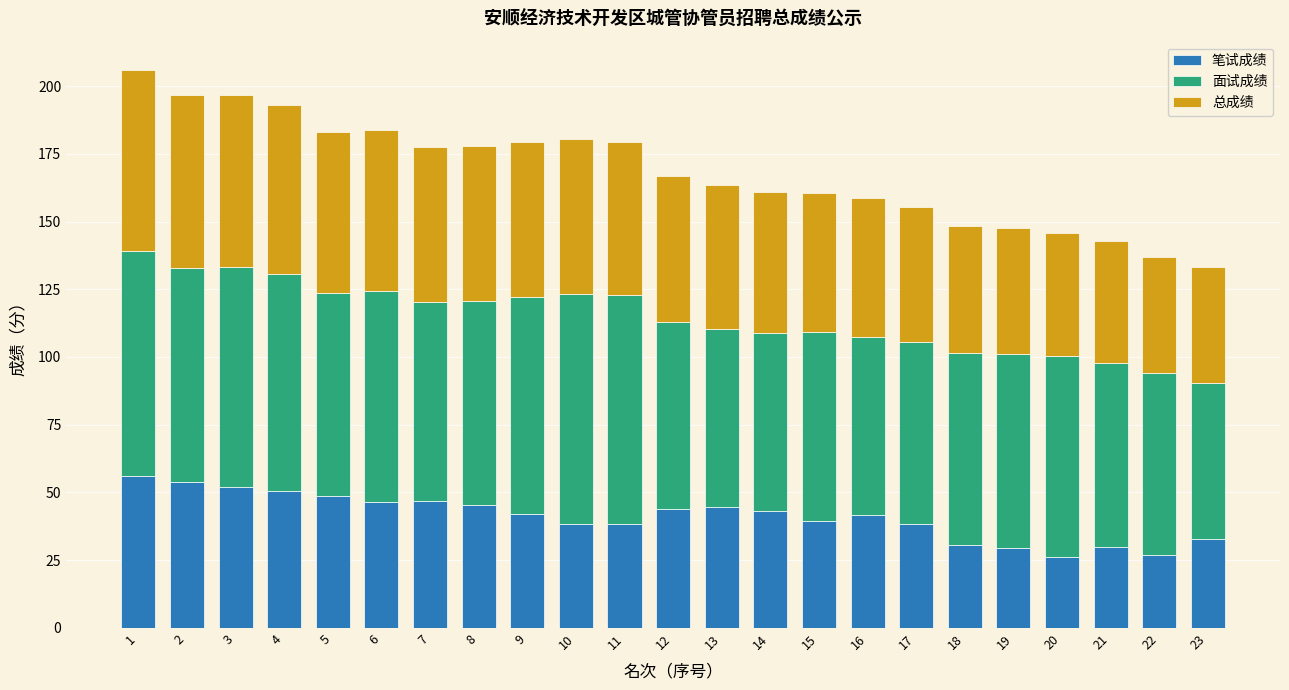

What is the difference between the maximum and second lowest values in the 笔试成绩 series?

29.0